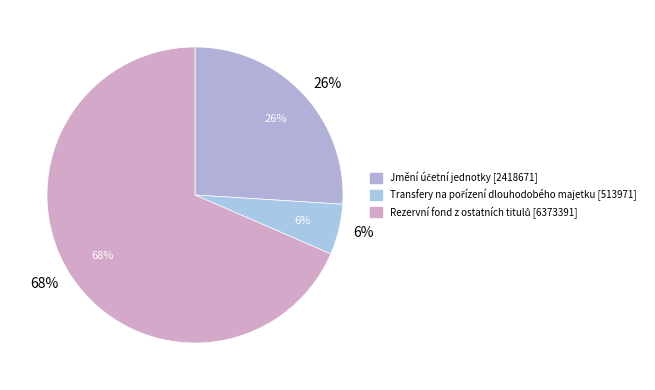

To the nearest percent, what is the difference between the Transfery na pořízení dlouhodobého majetku and Jmění účetní jednotky slice percentages?

20%